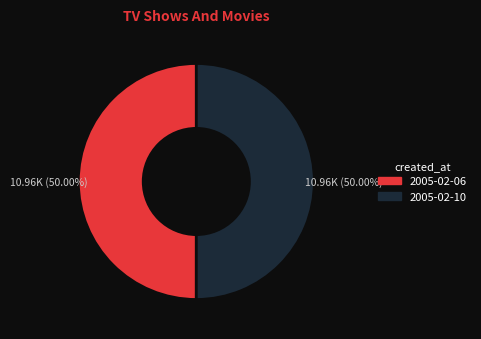

The 2005-02-06 slice represents 50% of the pie. True or false?

True